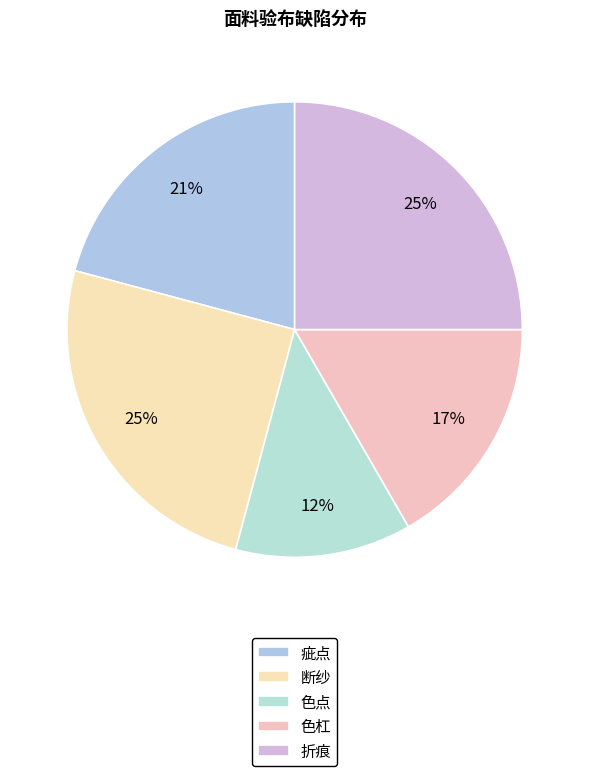

True or false: 折痕 accounts for 25% of the total.

True